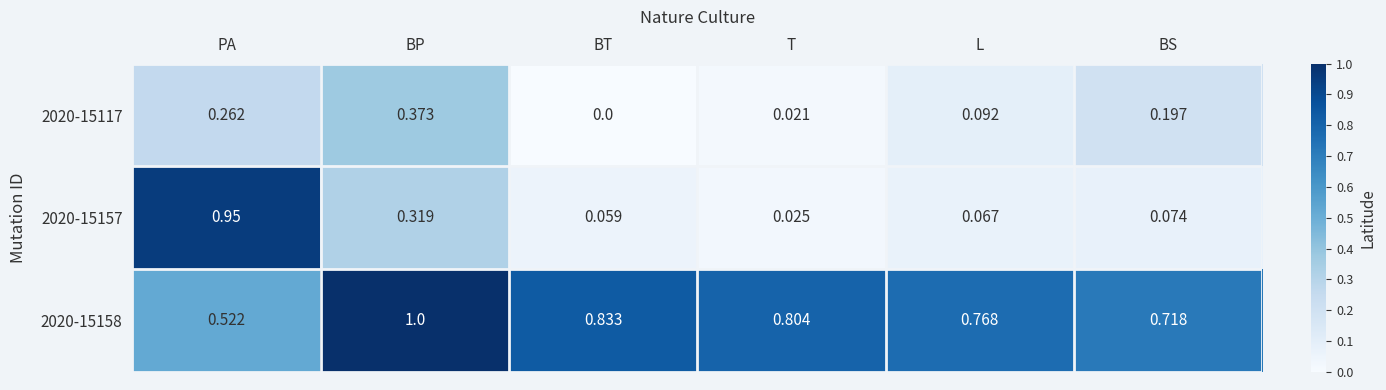

At which category is the sum across all series the highest?

PA